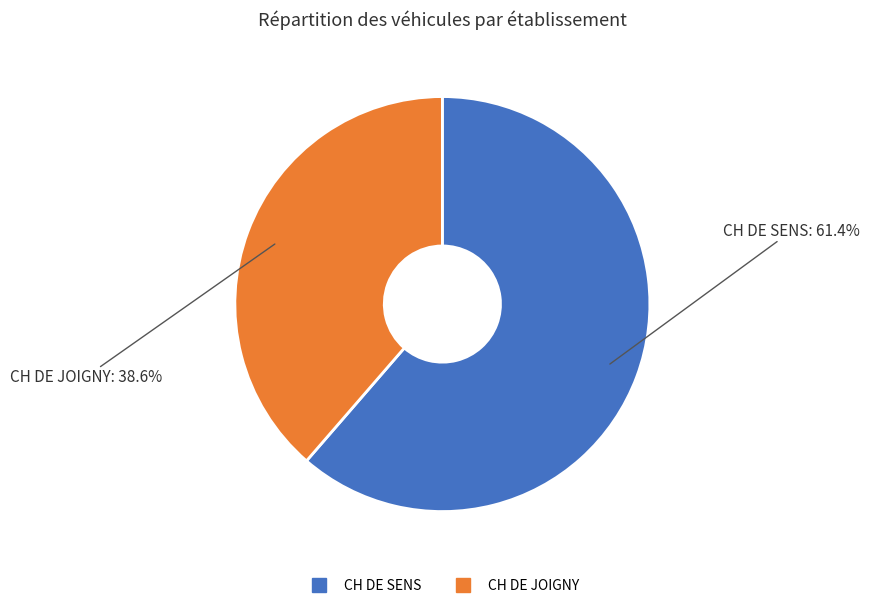

True or false: CH DE SENS accounts for 61% of the total.

True